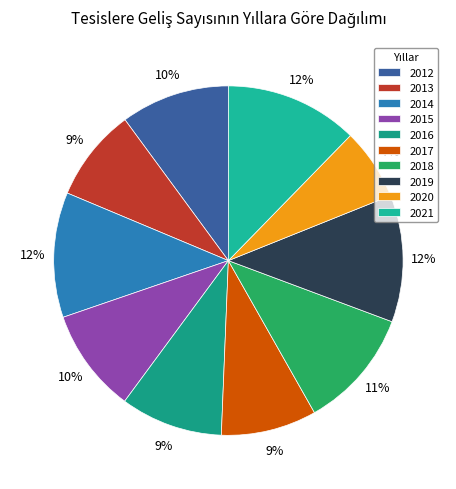

Which slice is the largest?

2021